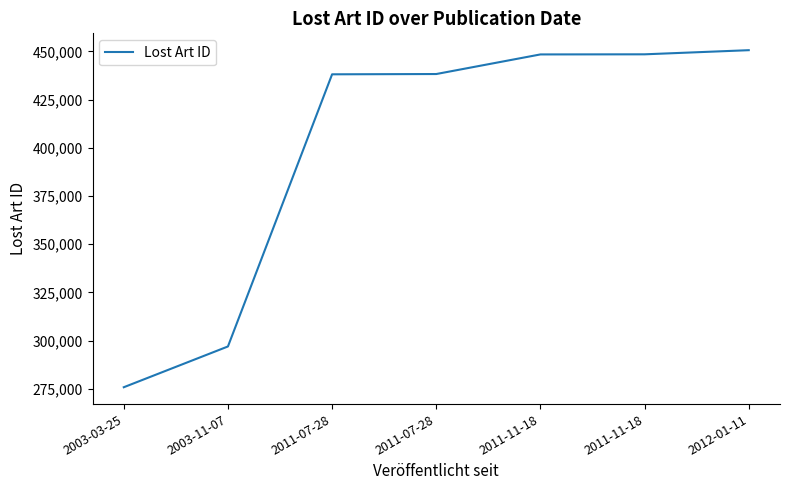

List the labels in order of value, smallest first.

2003-03-25, 2003-11-07, 2011-07-28, 2011-07-28, 2011-11-18, 2011-11-18, 2012-01-11